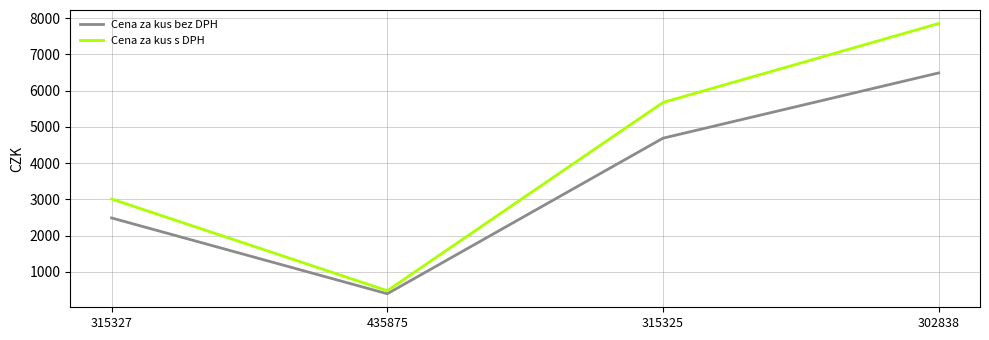

True or false: Cena za kus s DPH has a value of 230.9 at 435875.

False